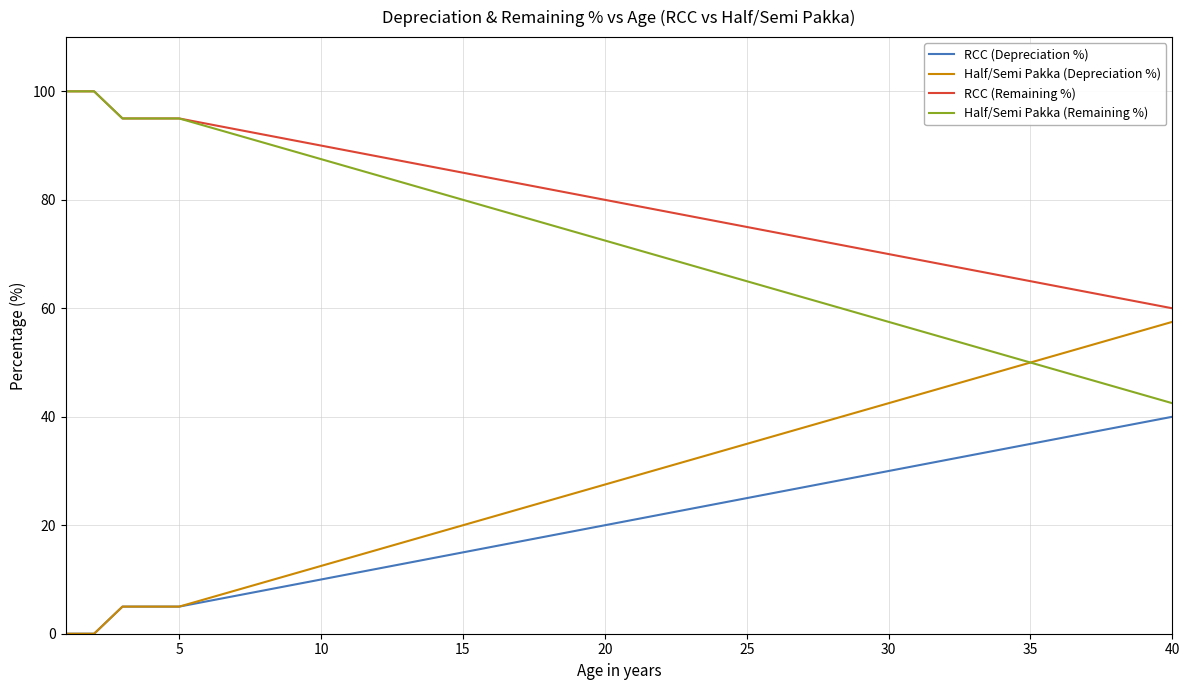

What is the difference between the second highest and second lowest values in the Half/Semi Pakka (Depreciation %) series?

56.0